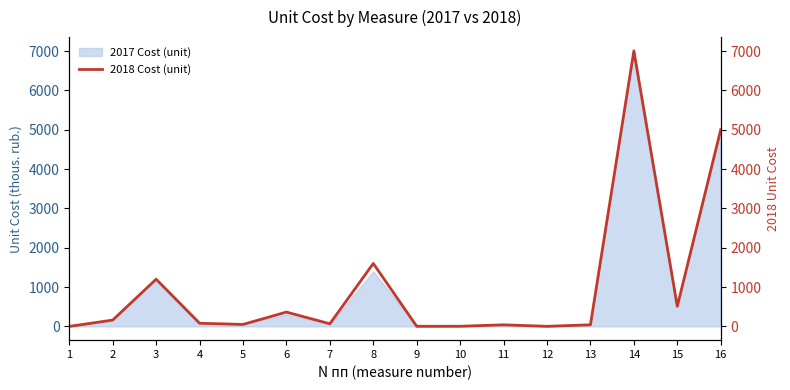

How many values exceed 80?

7